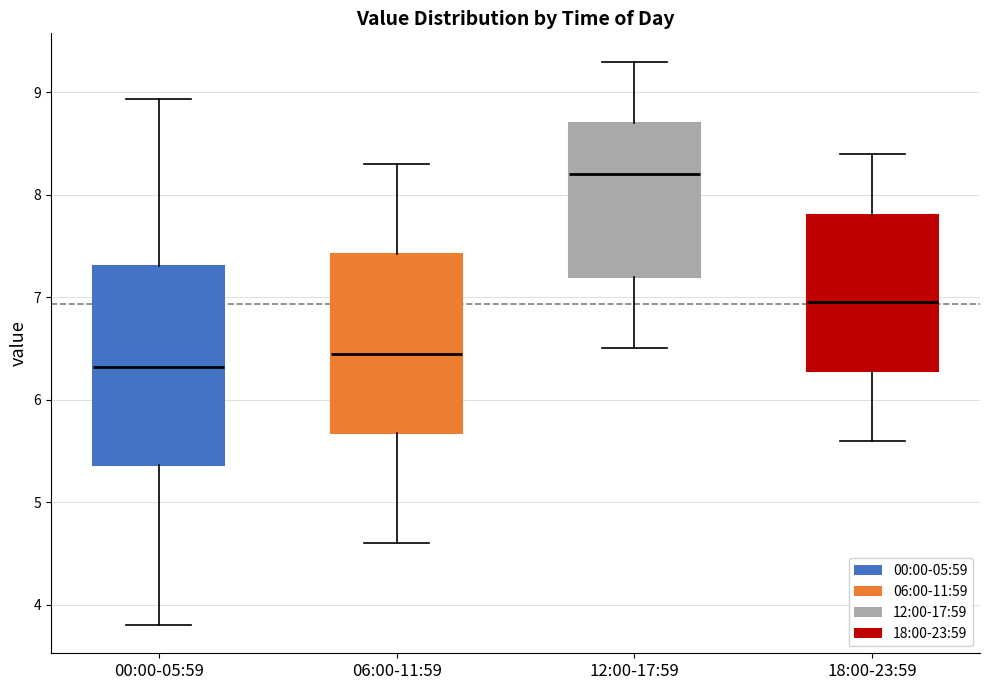

Comparing the boxes themselves (not the whiskers), which one is the tallest?

00:00-05:59